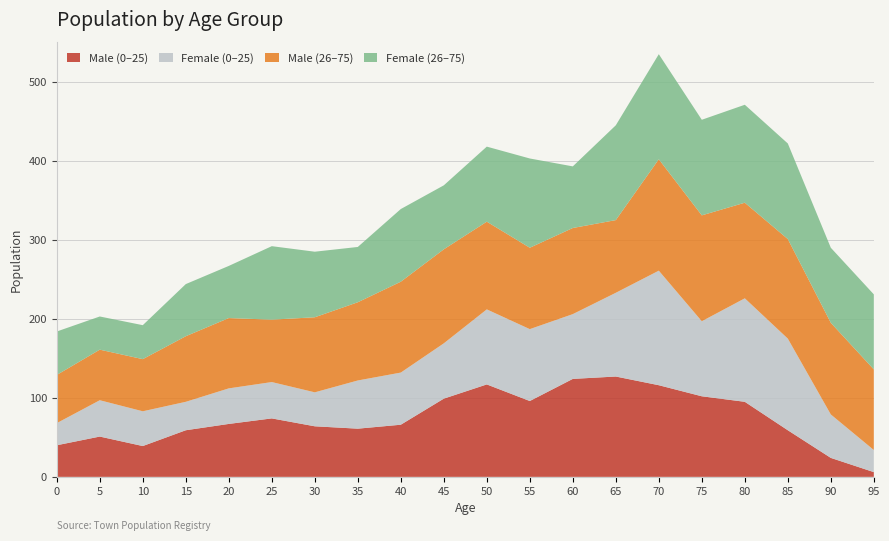

At which category is the sum across all series the highest?

70